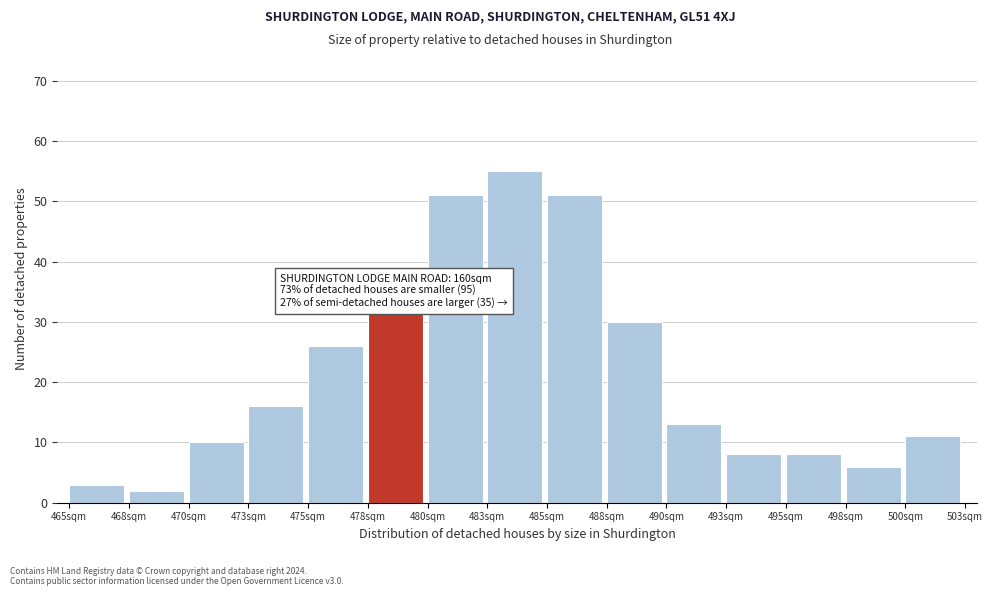

Reading right to left, extract all data points from this chart.

11	6	8	8	13	30	51	55	51	32	26	16	10	2	3